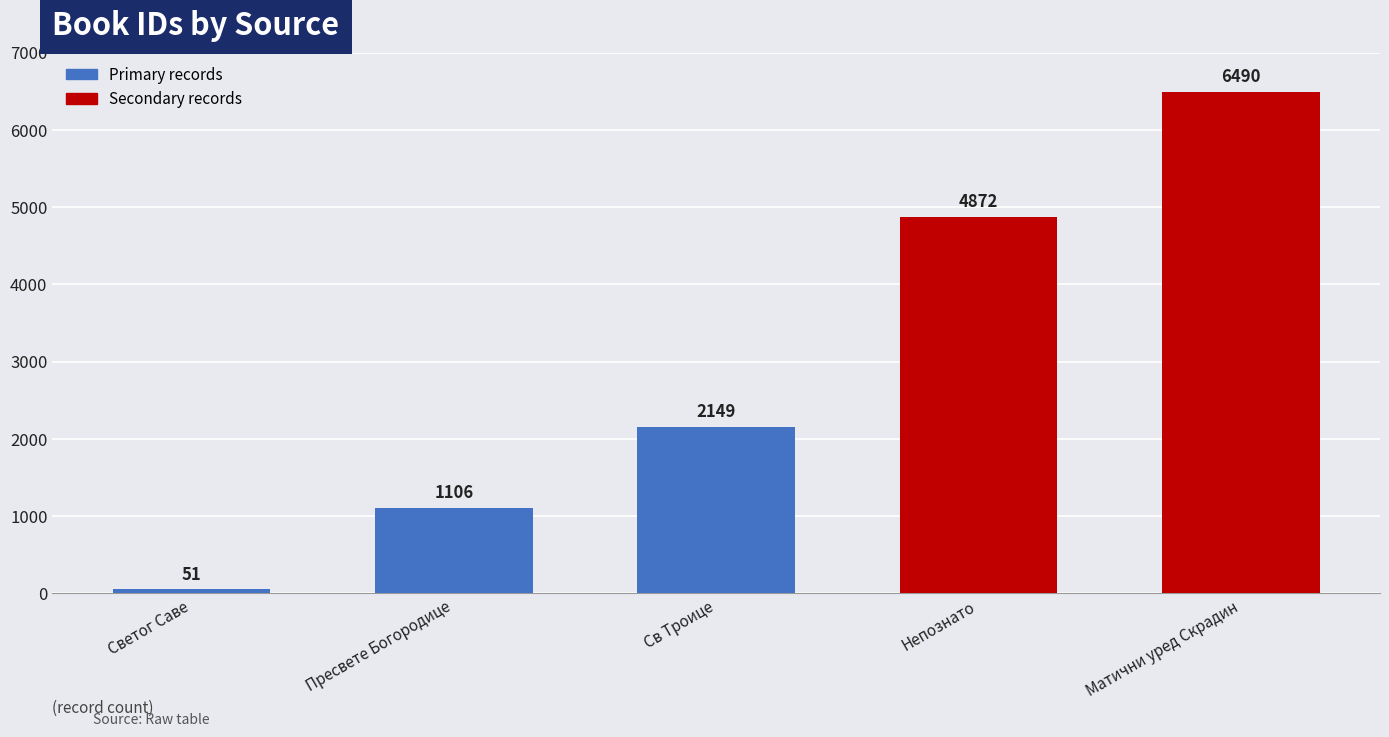

What is the label of the 3rd bar from the left?

Св Троице